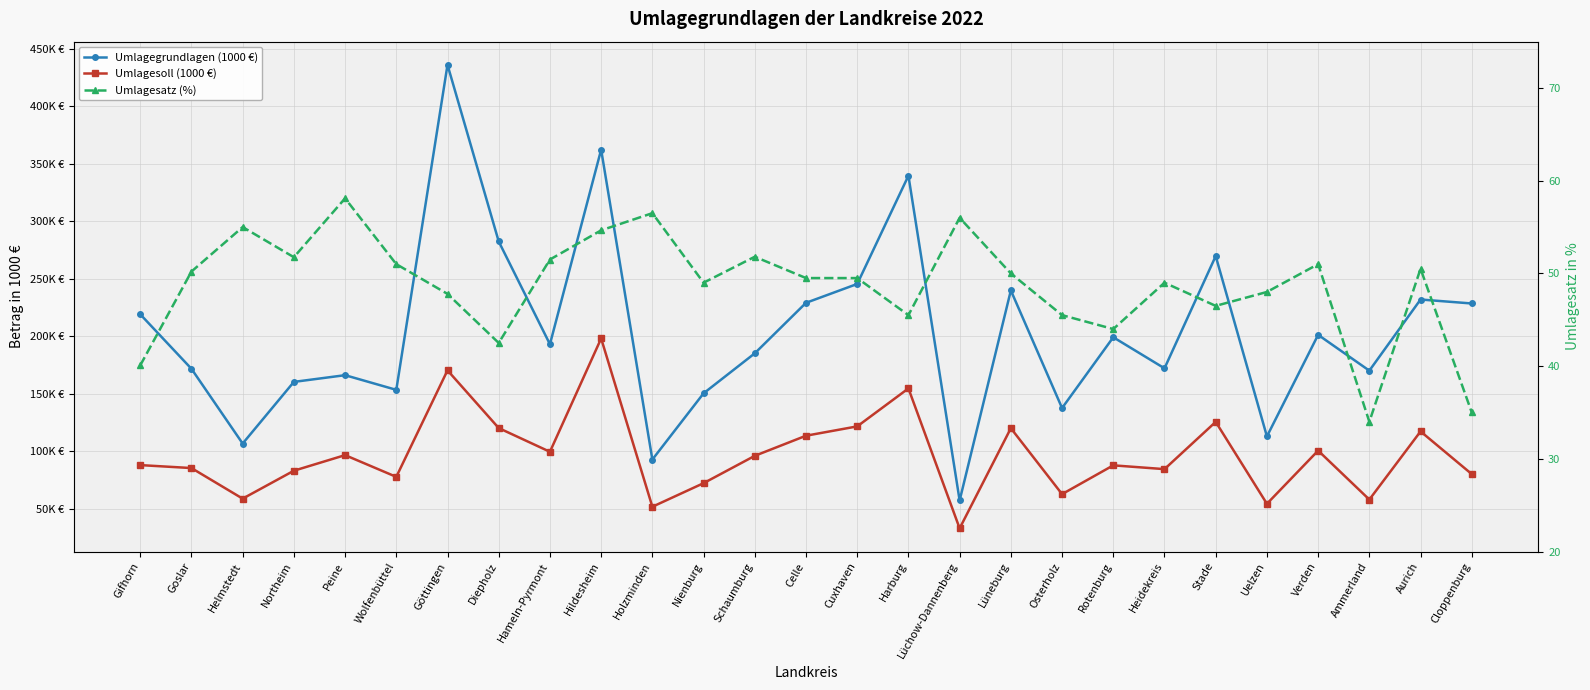

Which category has the lowest value across all series?

Ammerland